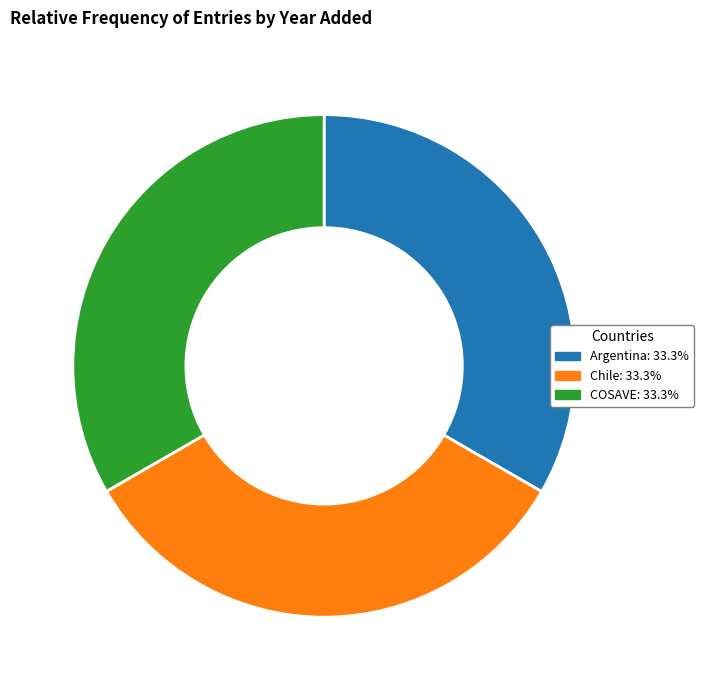

Is the sum of COSAVE: 33.3% and Argentina: 33.3% greater than half?

Yes